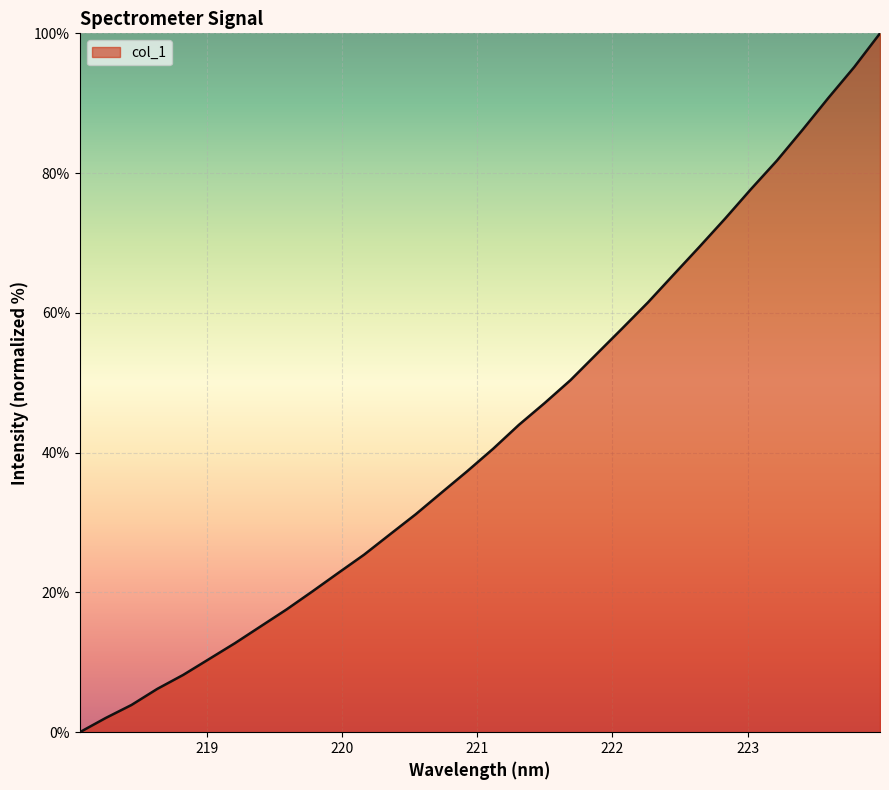

What is the difference between the maximum and minimum values?

100.0